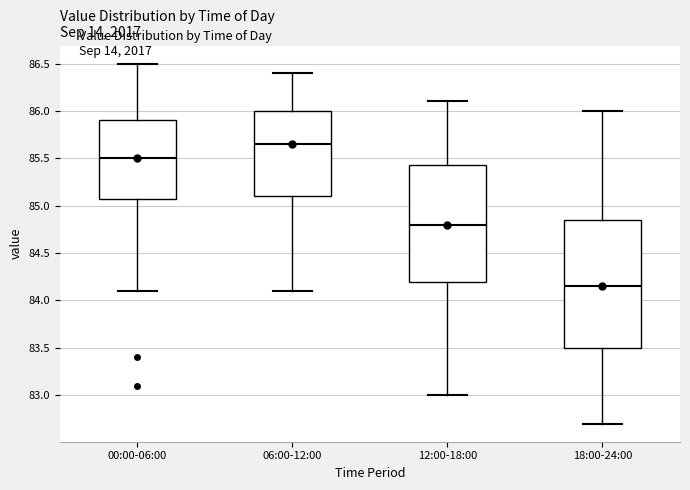

Reading left to right, read every box against the y-axis: the position of its median line, the range the box covers, and the ends of its whiskers. The values are not printed on the chart, so give them approximately, as read against the axis.

00:00-06:00: median 85.50, box 85.10 to 85.90, whiskers 84.10 to 86.50
06:00-12:00: median 85.65, box 85.10 to 86.00, whiskers 84.10 to 86.40
12:00-18:00: median 84.80, box 84.20 to 85.45, whiskers 83.00 to 86.10
18:00-24:00: median 84.15, box 83.50 to 84.85, whiskers 82.70 to 86.00